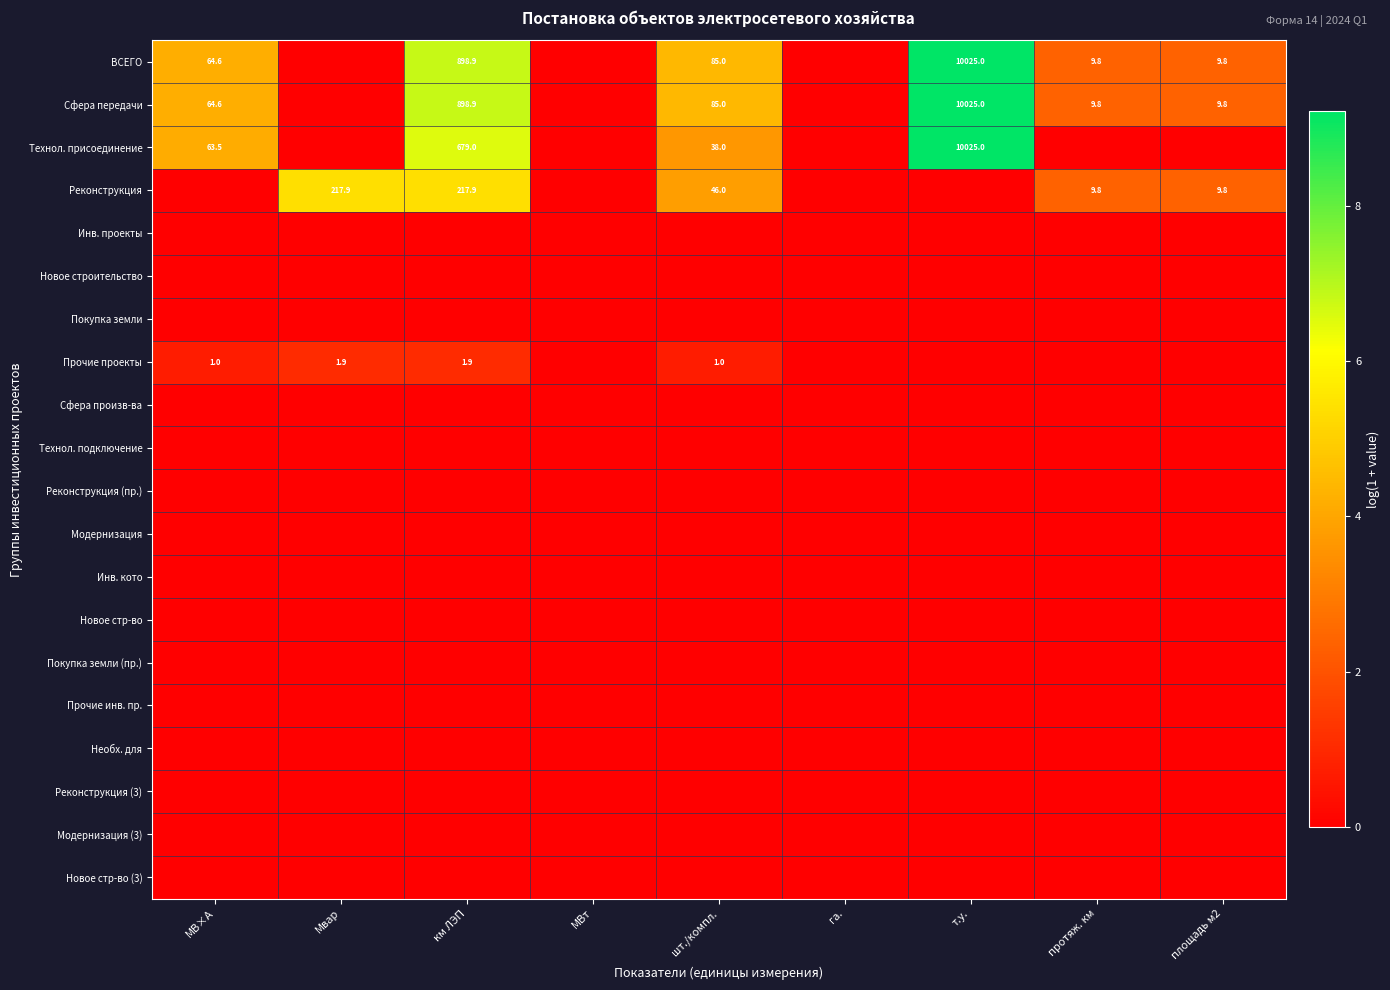

Is it true that Прочие проекты equals 1.7 at шт./компл.?

False